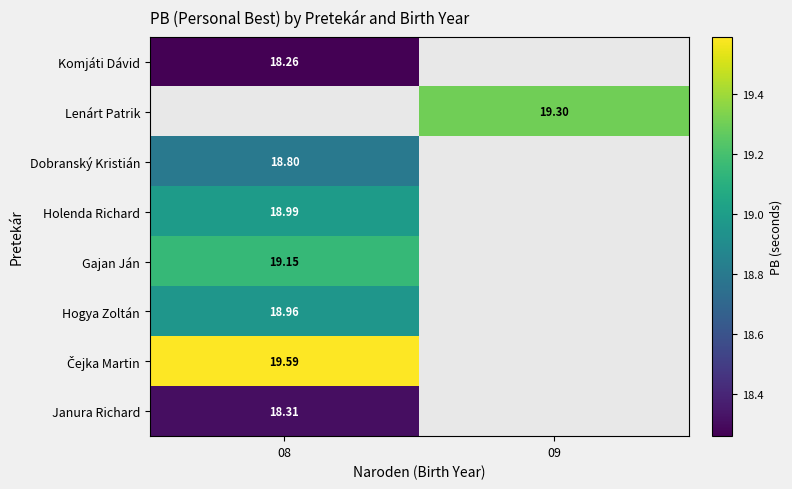

Is the value of Holenda Richard at 08 greater than the value of Hogya Zoltán at 08?

Yes